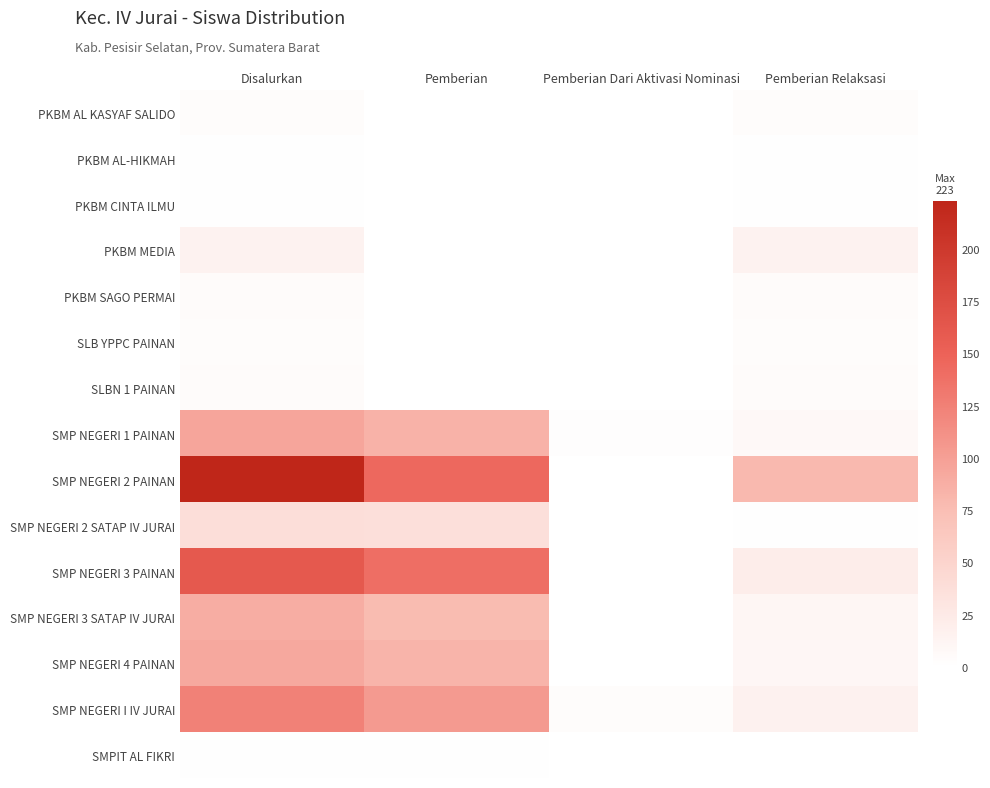

Rank the series by their maximum value, from lowest to highest.

PKBM AL-HIKMAH, PKBM CINTA ILMU, SMPIT AL FIKRI, PKBM AL KASYAF SALIDO, SLB YPPC PAINAN, PKBM SAGO PERMAI, SLBN 1 PAINAN, PKBM MEDIA, SMP NEGERI 2 SATAP IV JURAI, SMP NEGERI 3 SATAP IV JURAI, SMP NEGERI 4 PAINAN, SMP NEGERI 1 PAINAN, SMP NEGERI I IV JURAI, SMP NEGERI 3 PAINAN, SMP NEGERI 2 PAINAN